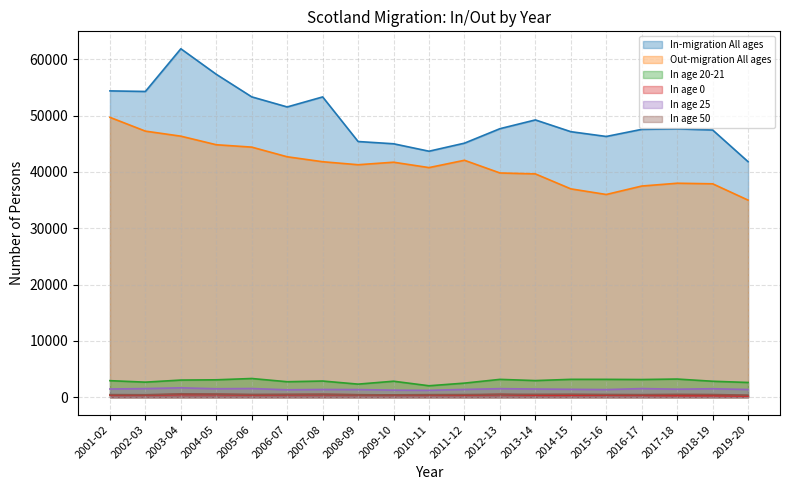

True or false: Out-migration All ages has more than 0 interior local peaks.

True